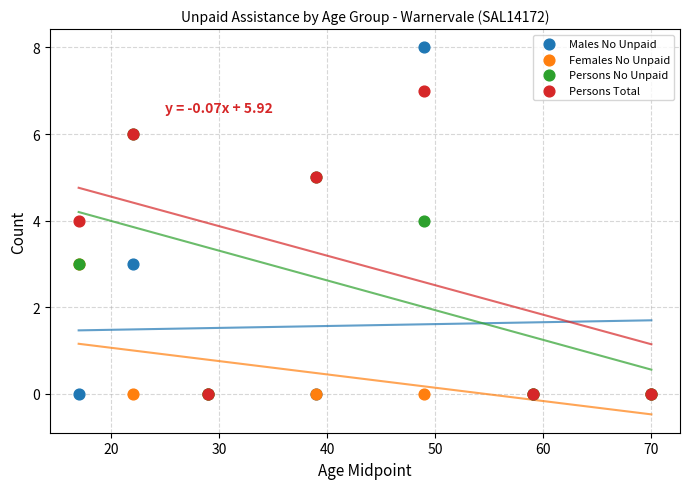

Which series has the largest Y range (max minus min)?

Males No Unpaid